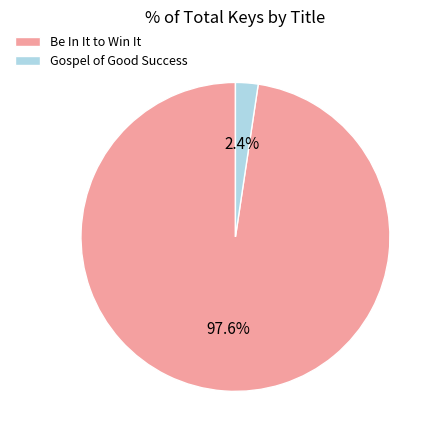

Count the number of slices in the pie.

2